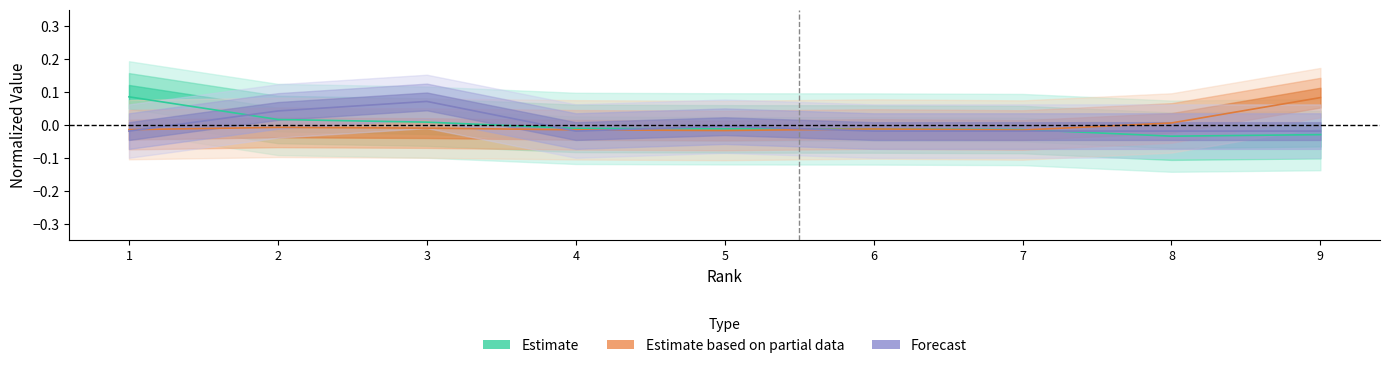

What are all the series names shown in the legend?

Estimate, Estimate based on partial data, Forecast